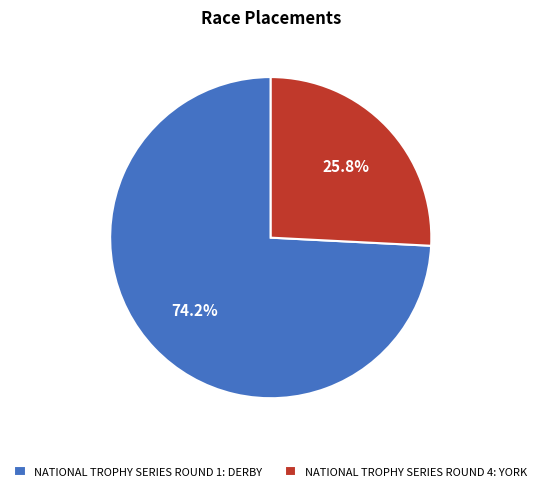

Which has a higher value, NATIONAL TROPHY SERIES ROUND 4: YORK or NATIONAL TROPHY SERIES ROUND 1: DERBY?

NATIONAL TROPHY SERIES ROUND 1: DERBY